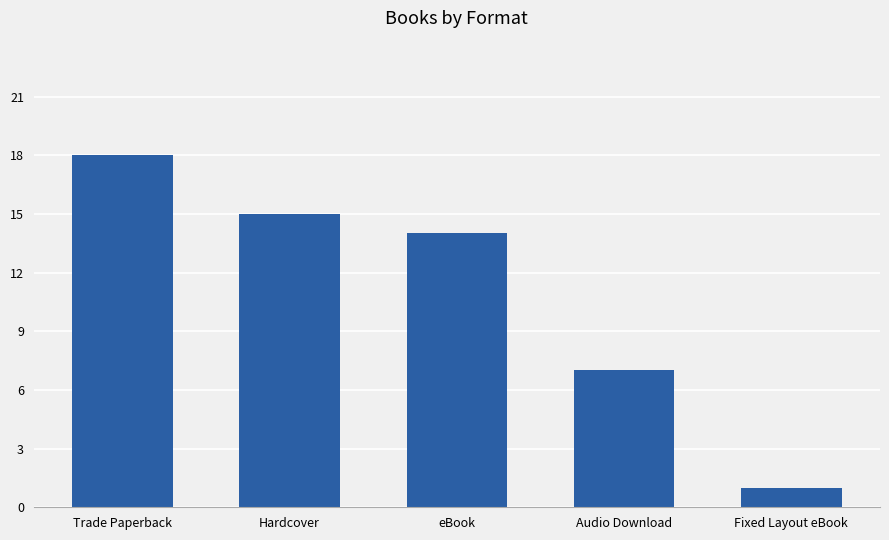

Are the bars horizontal?

No